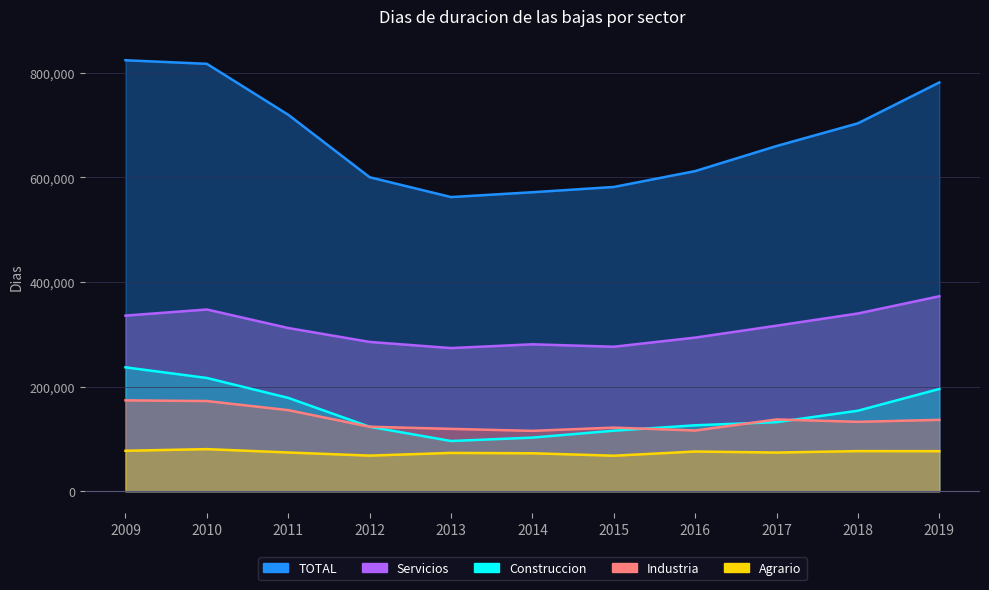

What is the difference between the second highest and second lowest values in the Industria series?

56318